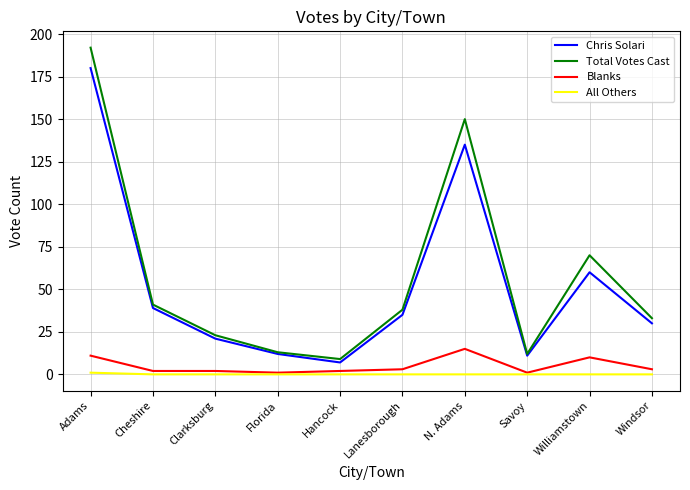

Is it true that Total Votes Cast equals 23 at Lanesborough?

False